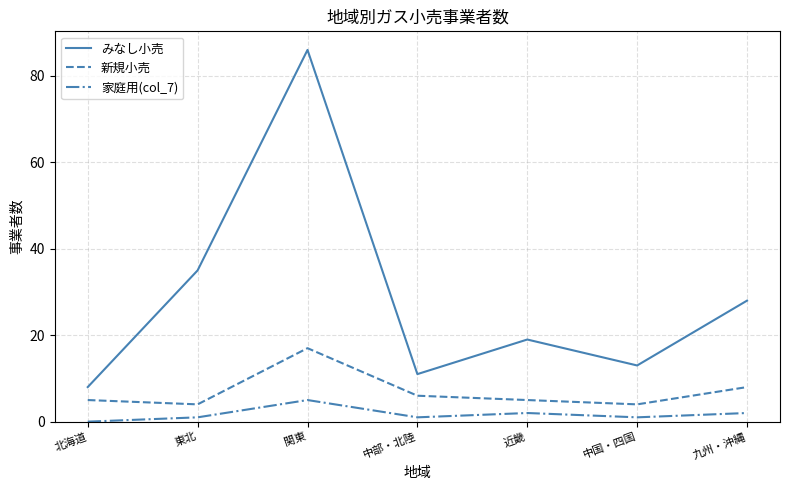

At 東北, list the series in order from largest to smallest.

みなし小売, 新規小売, 家庭用(col_7)